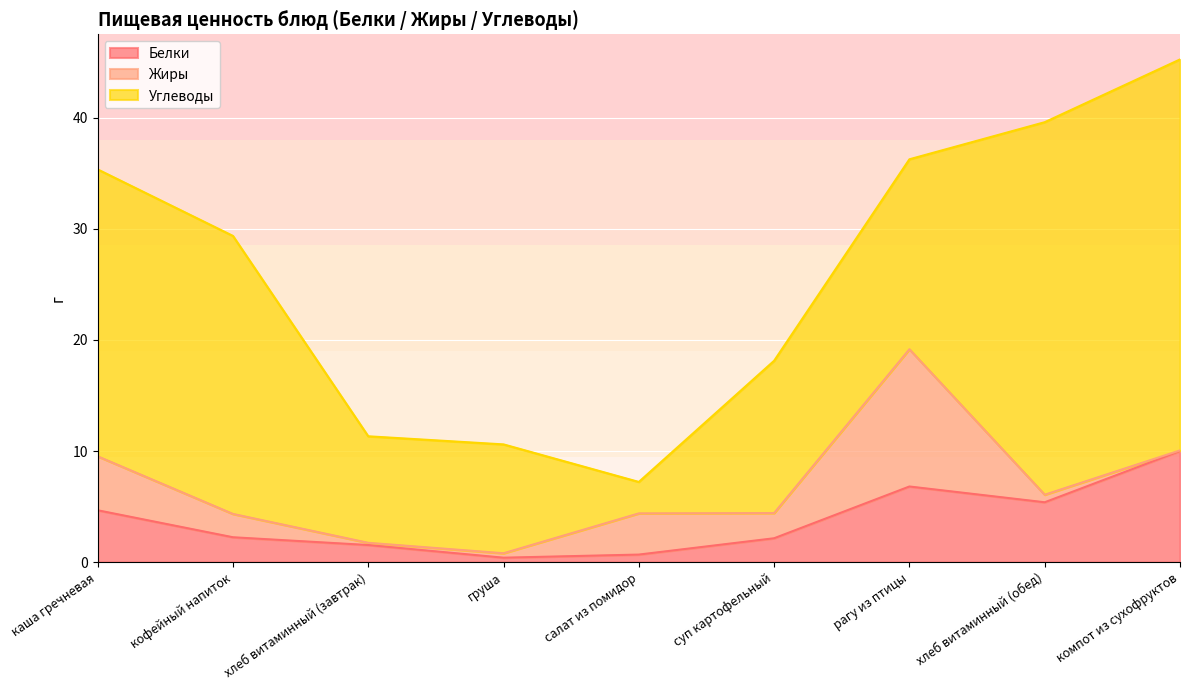

Reading left to right, extract all data points from this chart.

Белки: каша гречневая=4.7	кофейный напиток=2.2	хлеб витаминный (завтрак)=1.5	груша=0.4	салат из помидор=0.7	суп картофельный=2.1	рагу из птицы=6.8	хлеб витаминный (обед)=5.4	компот из сухофруктов=10.0
Жиры: каша гречневая=4.9	кофейный напиток=2.1	хлеб витаминный (завтрак)=0.2	груша=0.4	салат из помидор=3.7	суп картофельный=2.3	рагу из птицы=12.4	хлеб витаминный (обед)=0.7	компот из сухофруктов=0.1
Углеводы: каша гречневая=25.8	кофейный напиток=25.0	хлеб витаминный (завтрак)=9.6	груша=9.8	салат из помидор=2.8	суп картофельный=13.7	рагу из птицы=17.1	хлеб витаминный (обед)=33.5	компот из сухофруктов=35.2